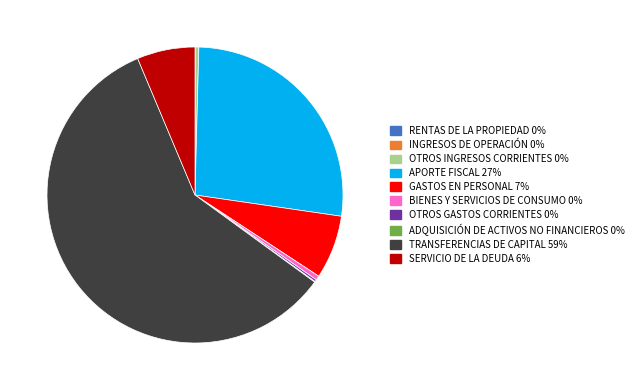

What is the largest slice in the pie chart?

TRANSFERENCIAS DE CAPITAL